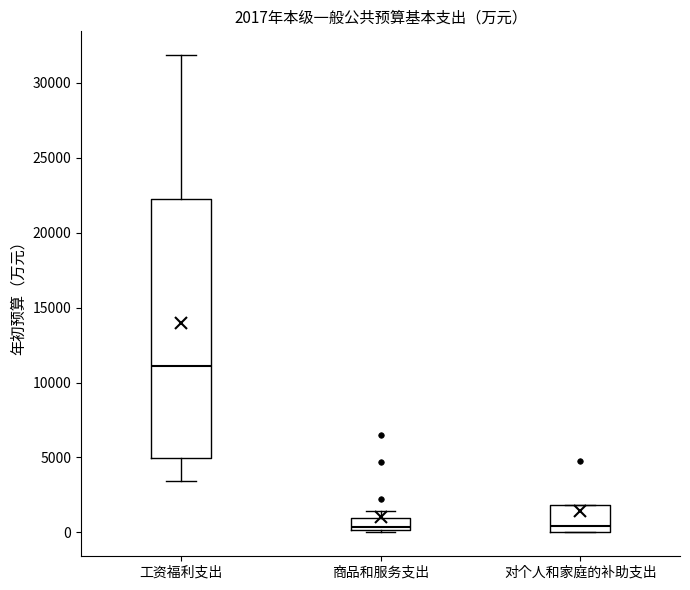

Comparing the boxes themselves (not the whiskers), which one is the tallest?

工资福利支出